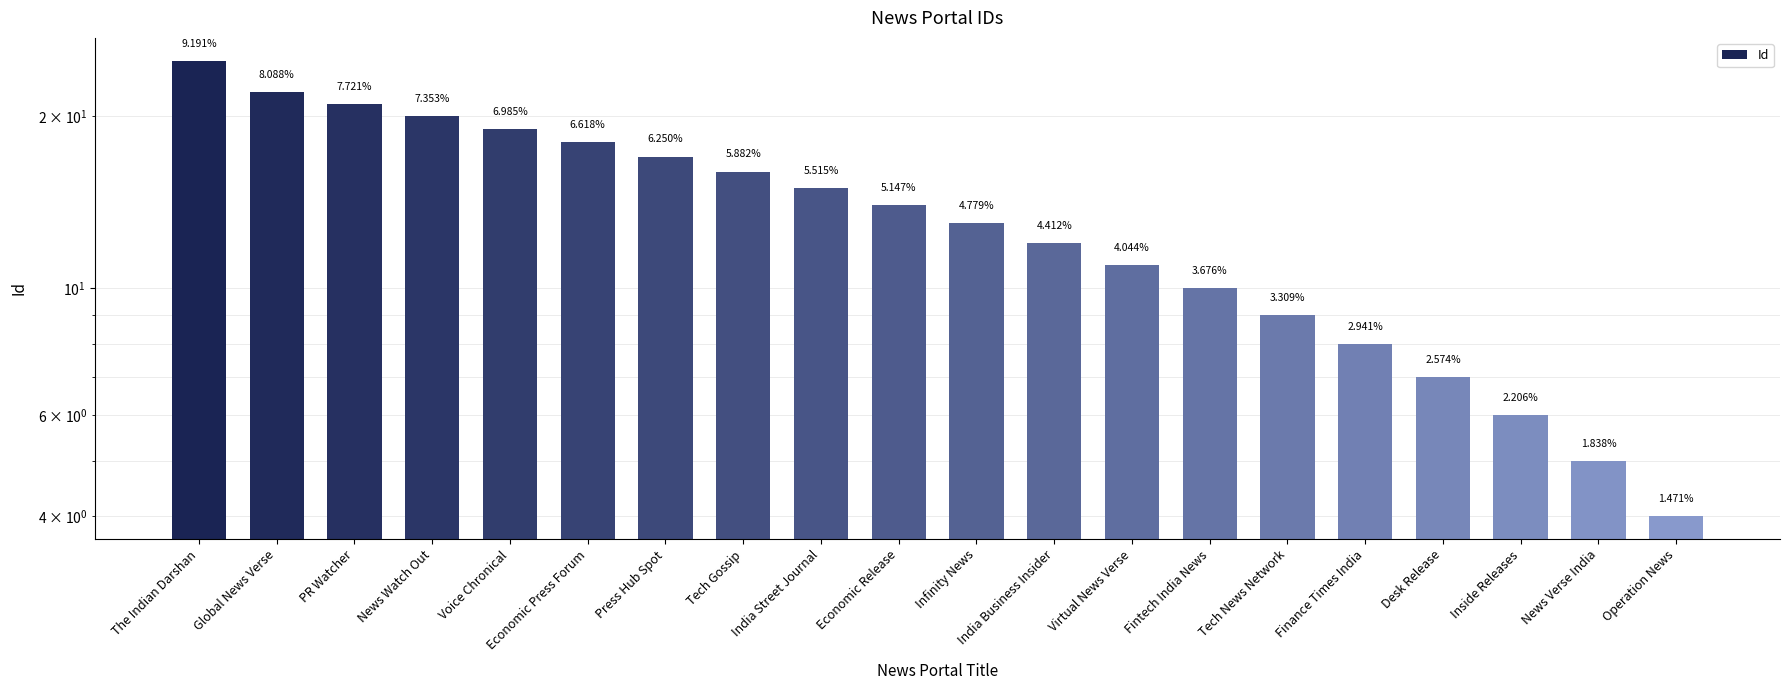

Where is the data nearest to the value 14?

Economic Release